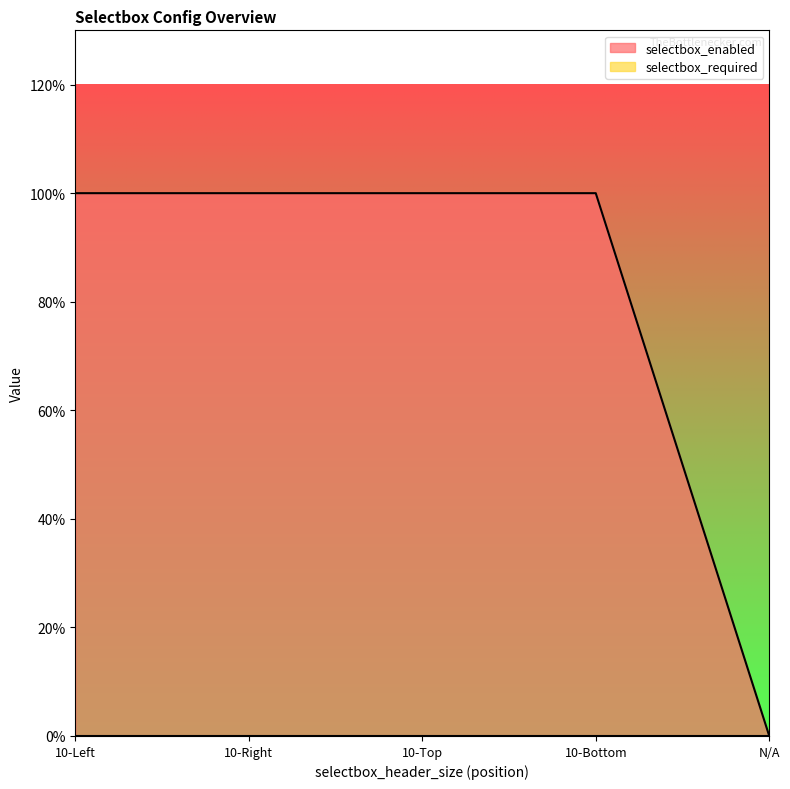

What is the label of the 3rd point from the left?

10-Top